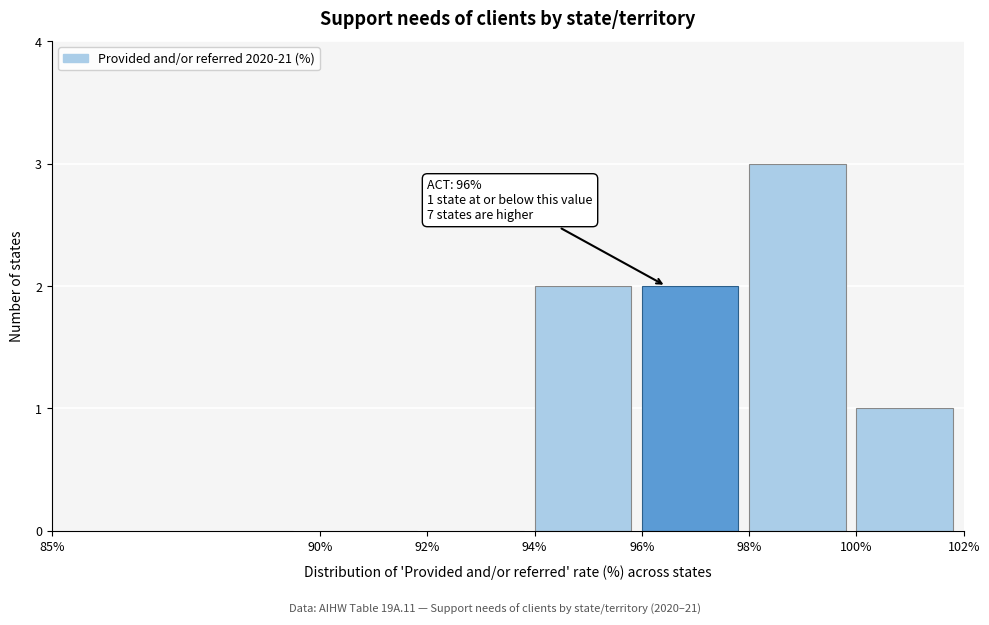

Which range on the x-axis has the tallest bar?

98% to 100%